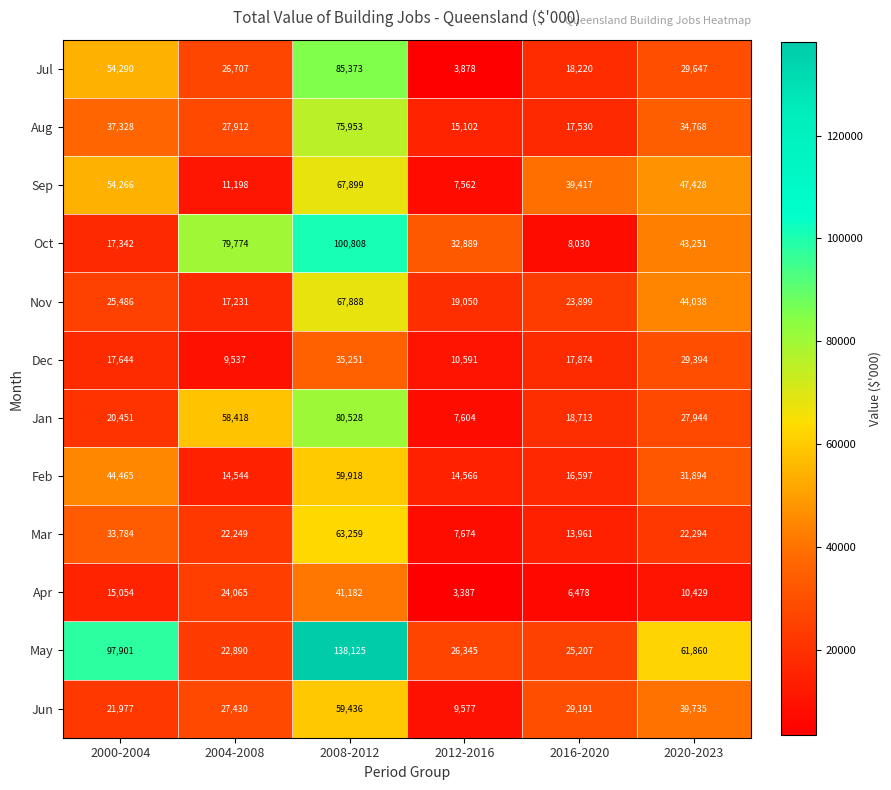

What is the total value across all series at 2012-2016?

158225